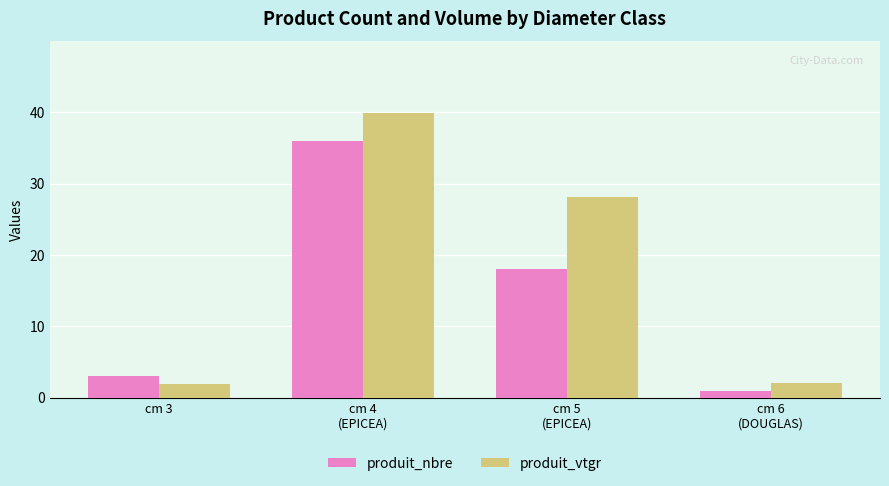

Rank the series at cm 3 from lowest to highest value.

produit_vtgr, produit_nbre